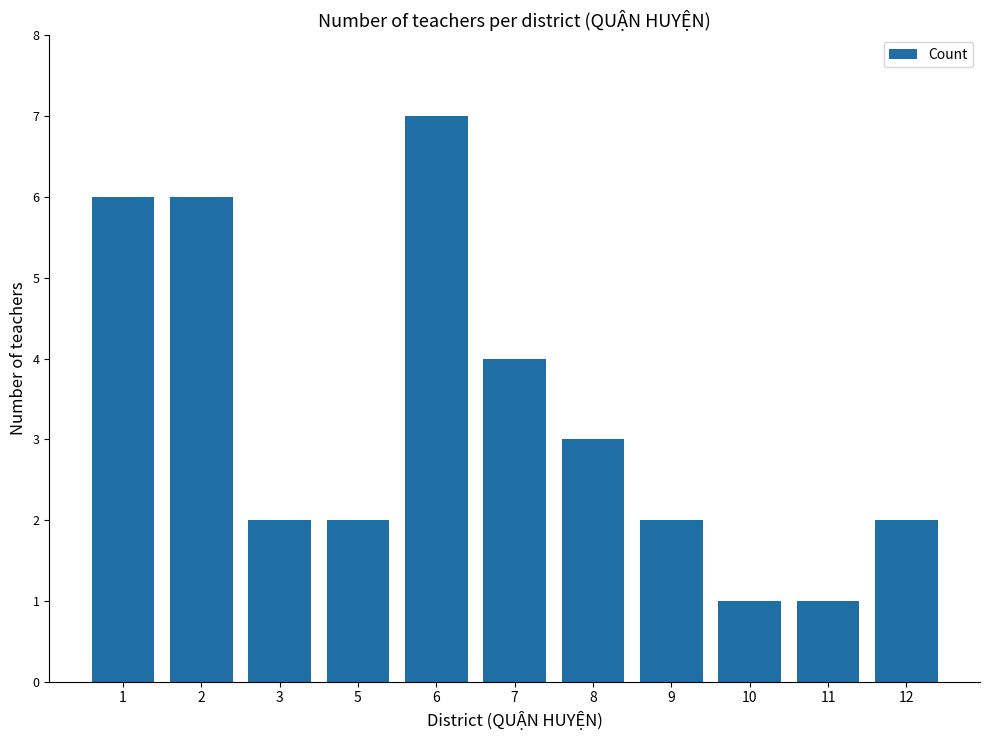

Which category has the highest value across all series?

6